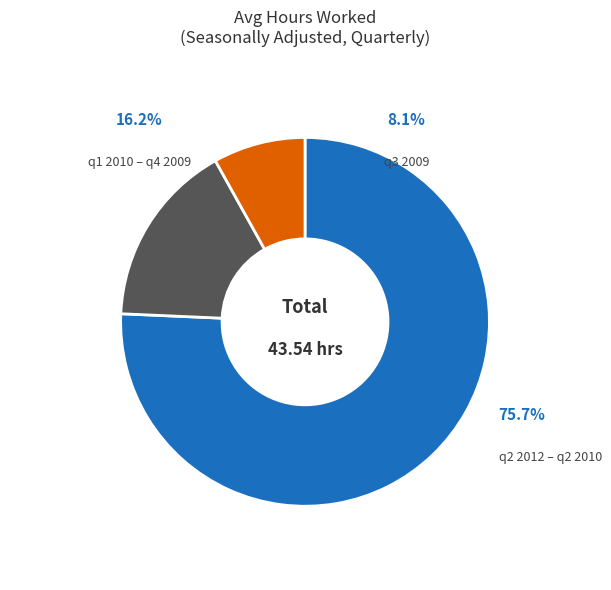

Between q3 2010 and q4 2010, which is larger?

q4 2010